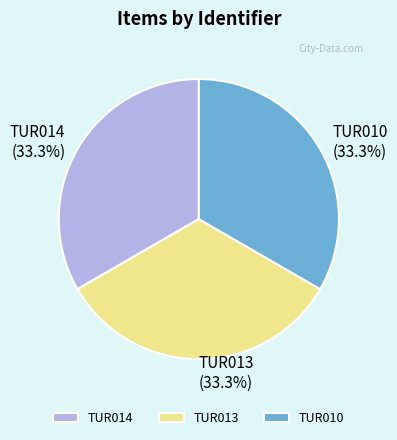

Count the number of slices in the pie.

3